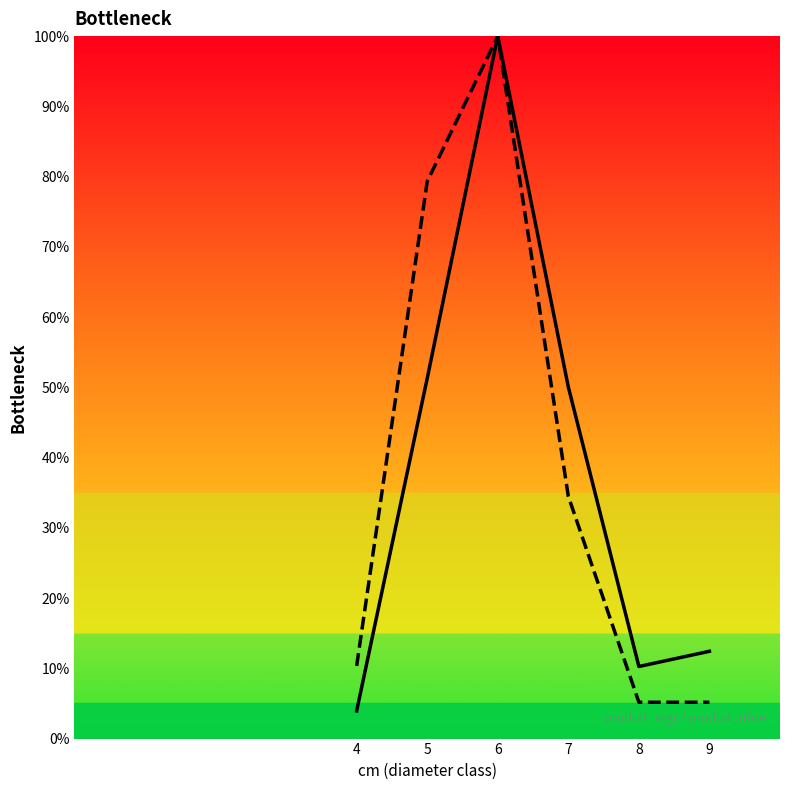

In produit_vtgr, how many points are lower than both neighbors (excluding endpoints)?

1